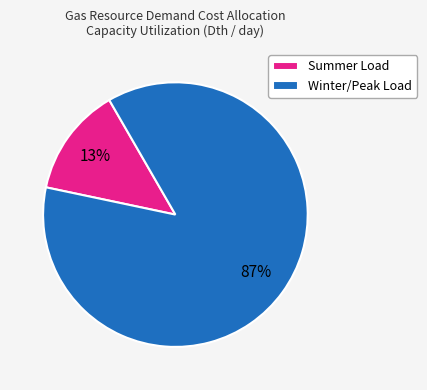

Which category has the smallest portion of the pie?

Summer Load